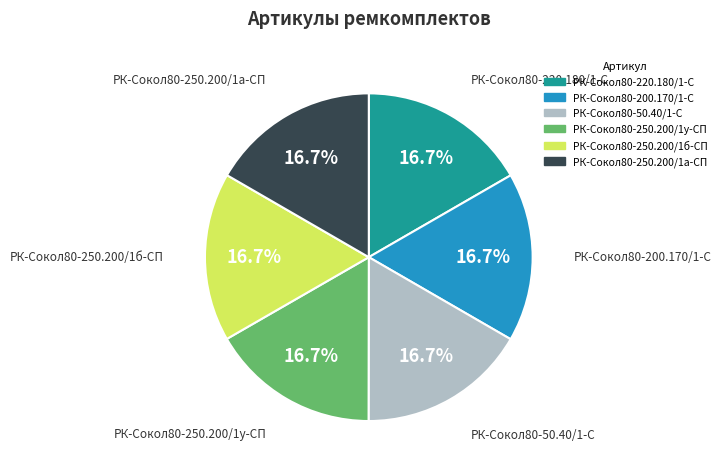

Does any single category account for the majority?

No